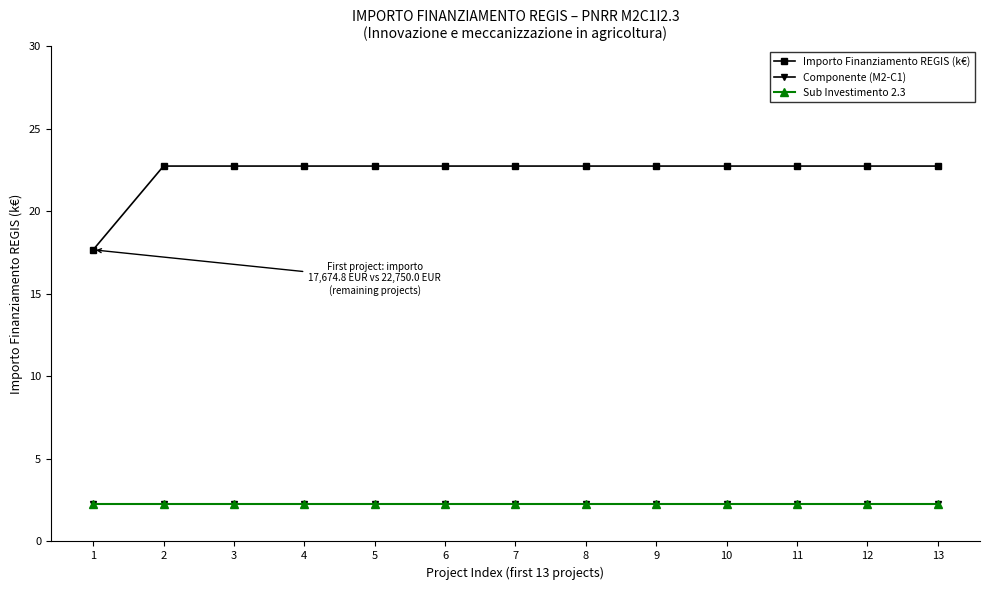

Is it true that Sub Investimento 2.3 equals 2.3 at 3?

True